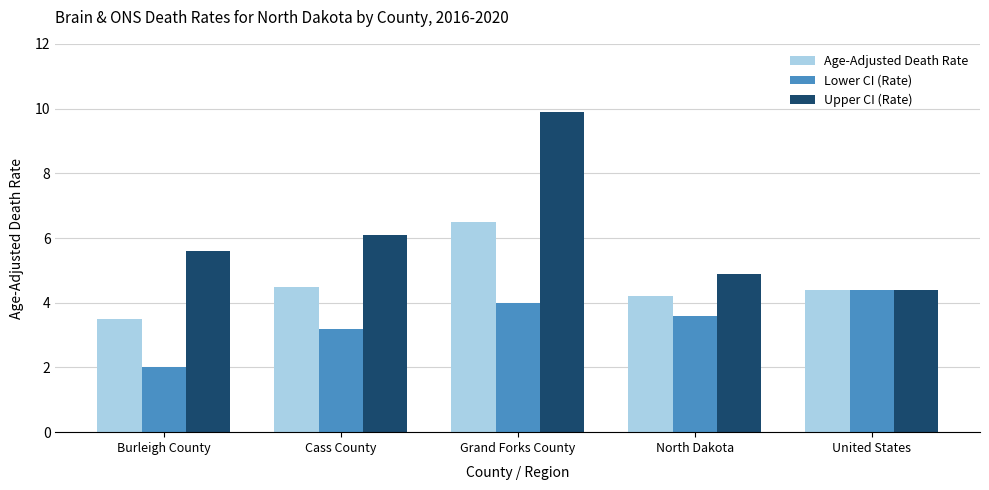

How many data points does each series have?

5